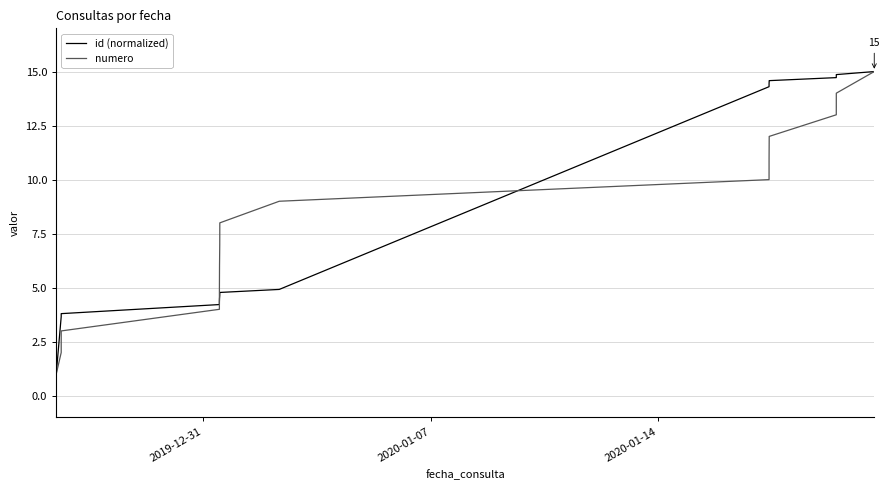

What is the smallest value displayed?

1.0